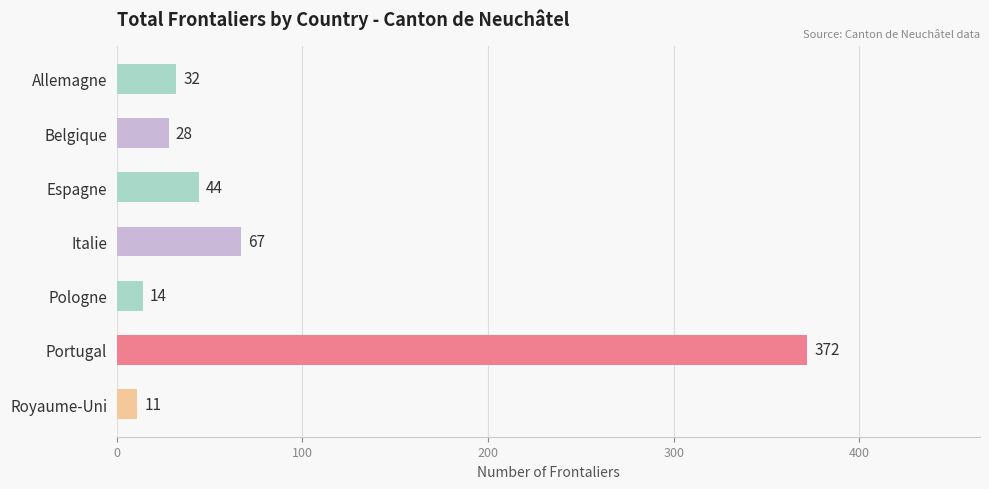

Which category has the highest value across all series?

Portugal